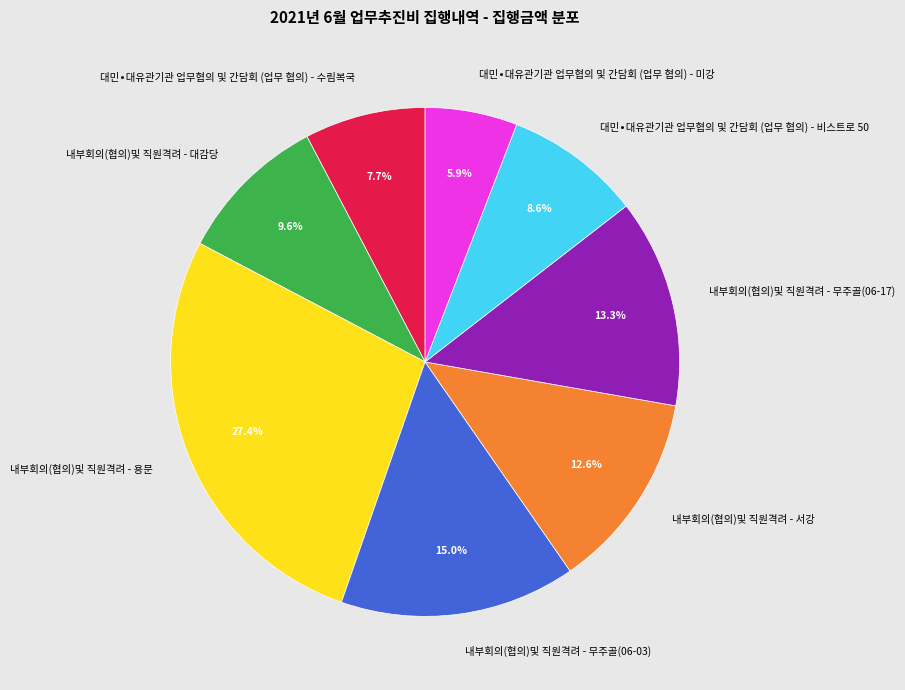

To the nearest percent, what percentage of the pie is 내부회의(협의)및 직원격려 - 무주골(06-17)?

13%